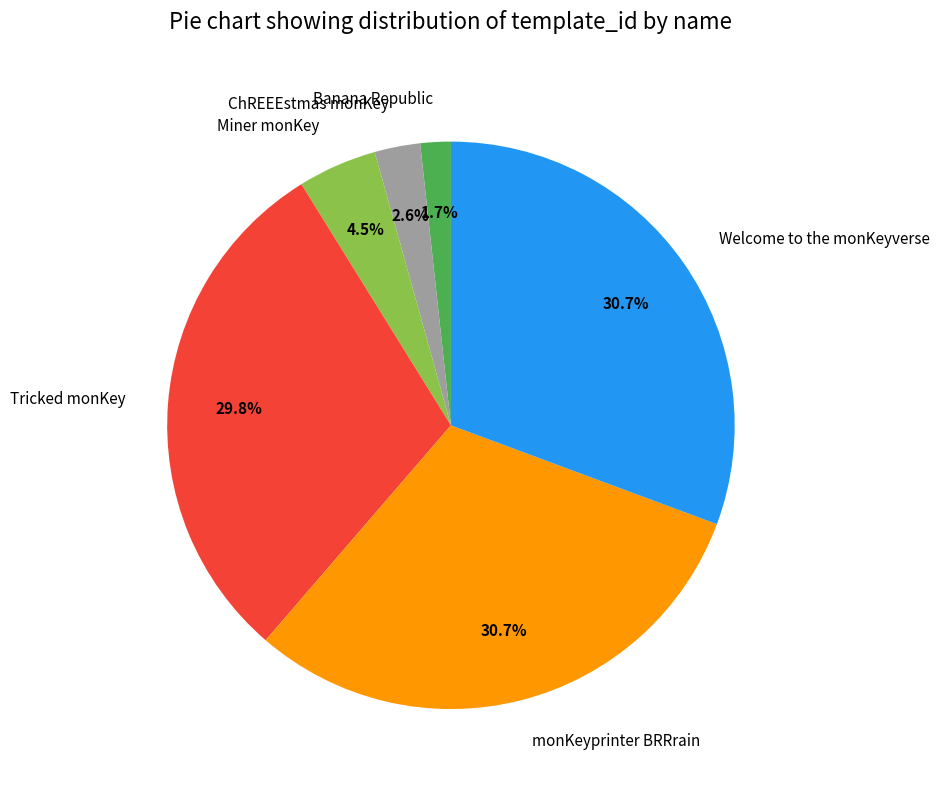

Which has a higher value, Tricked monKey or monKeyprinter BRRrain?

monKeyprinter BRRrain